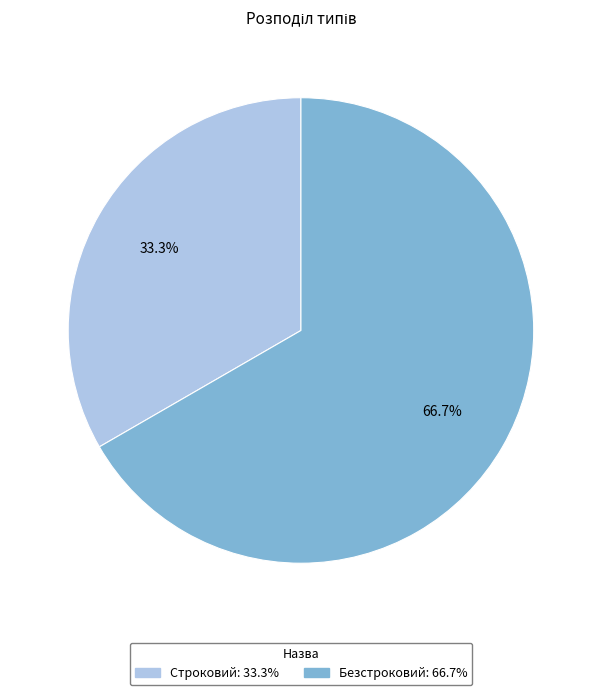

Approximately how many times larger is the value at Строковий compared to Безстроковий?

0.5